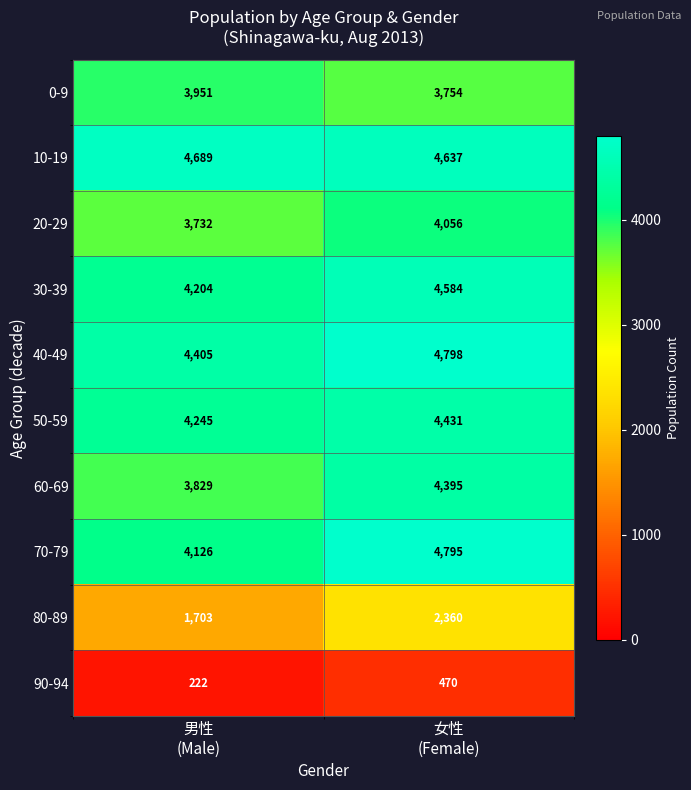

What is the average value of the 40-49 series?

4602